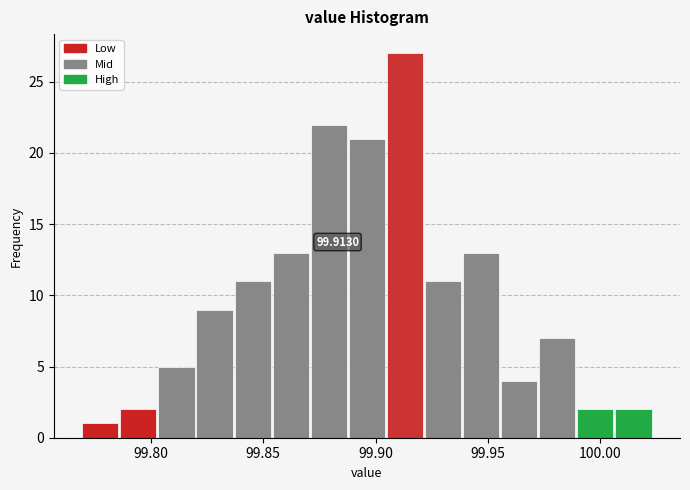

Read against the x-axis, roughly where is the centre of the tallest bar?

99.915